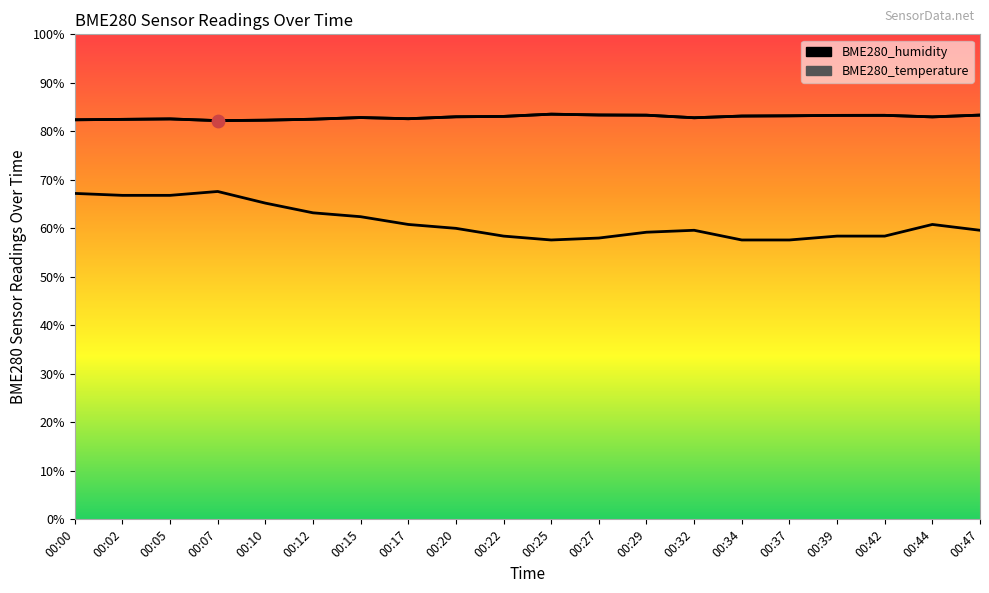

What is the total value across all series at 00:02?

149.3